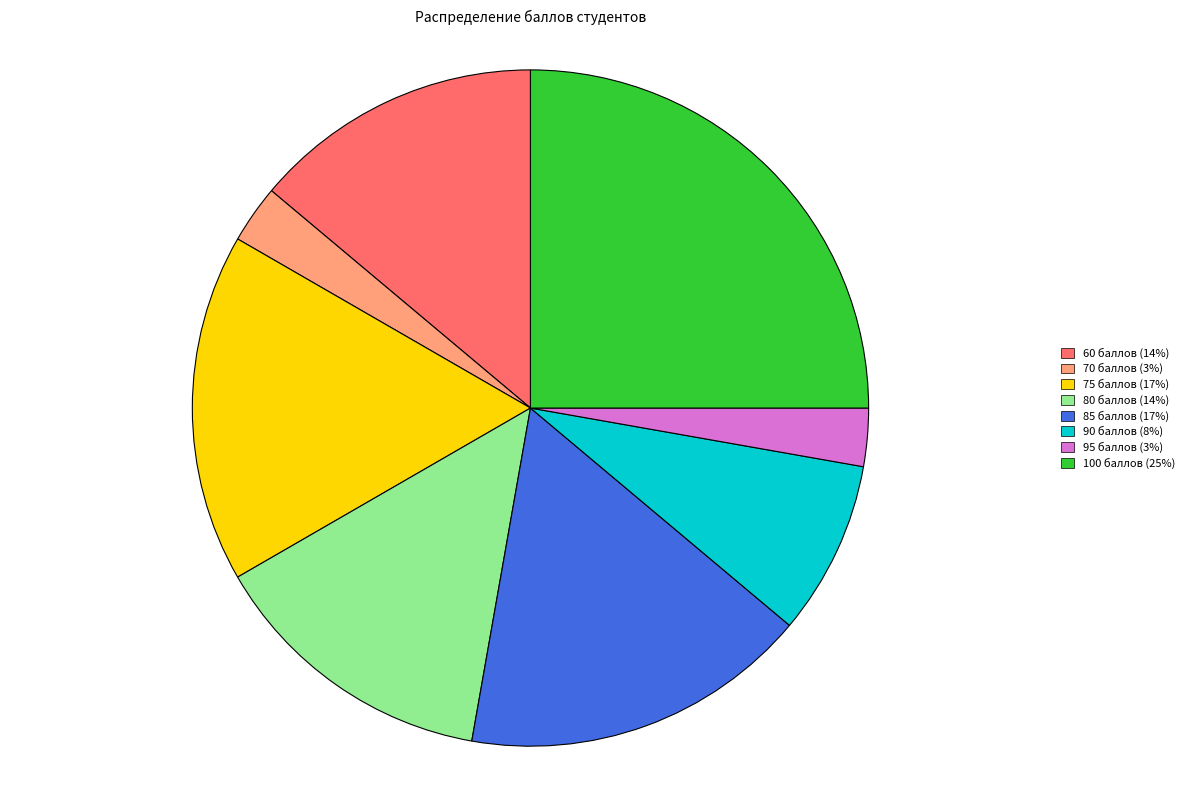

What is the largest slice in the pie chart?

100